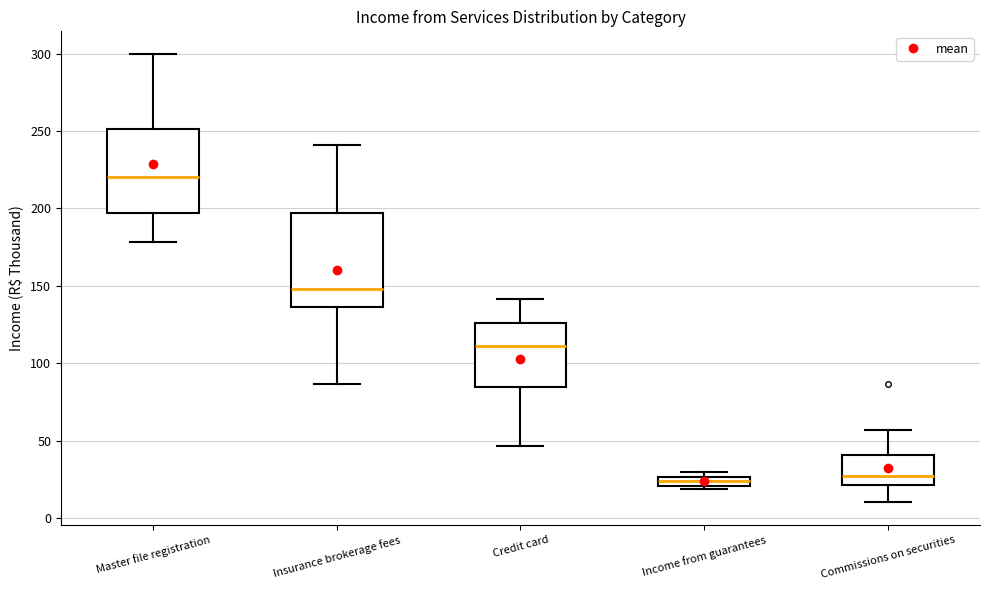

Where does the median line of the box for Master file registration sit on the y-axis? The values are not printed on the chart, so give them approximately, as read against the axis.

220